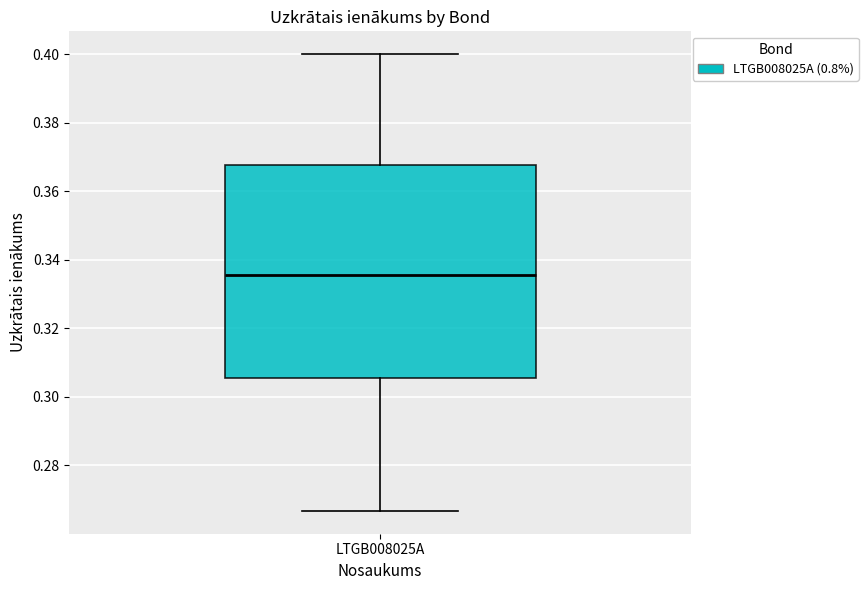

Read this box plot against the y-axis: the position of the median line, the range covered by the box, and the ends of both whiskers. The values are not printed on the chart, so give them approximately, as read against the axis.

median 0.336, box 0.306 to 0.368, whiskers 0.266 to 0.400